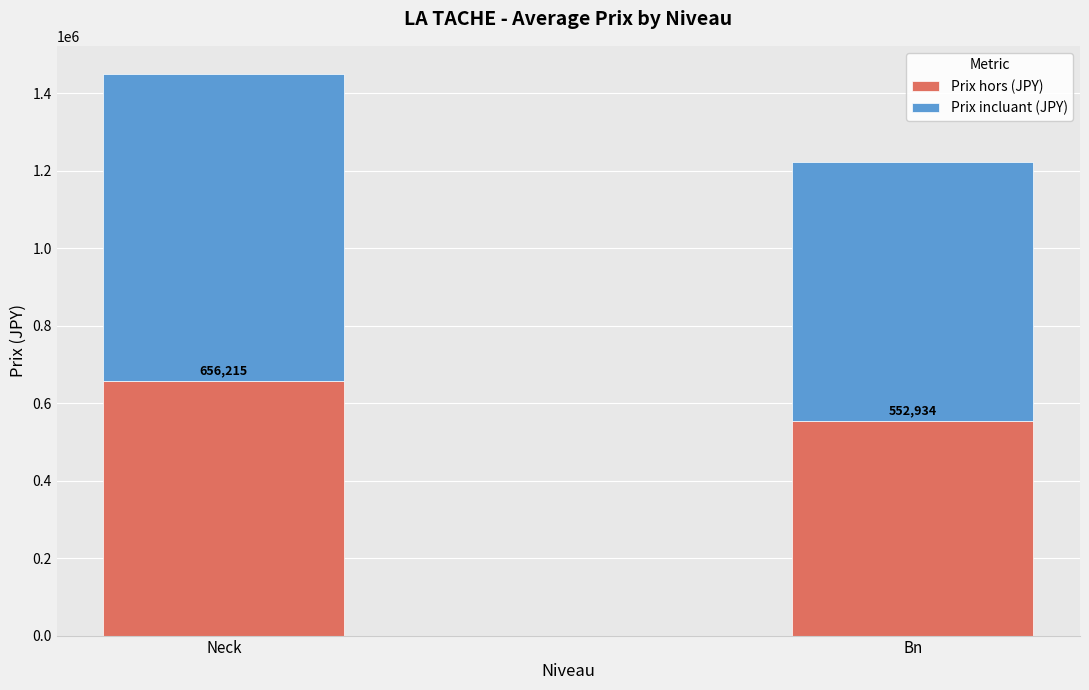

How many values in the Prix hors (JPY) series exceed 656214?

1